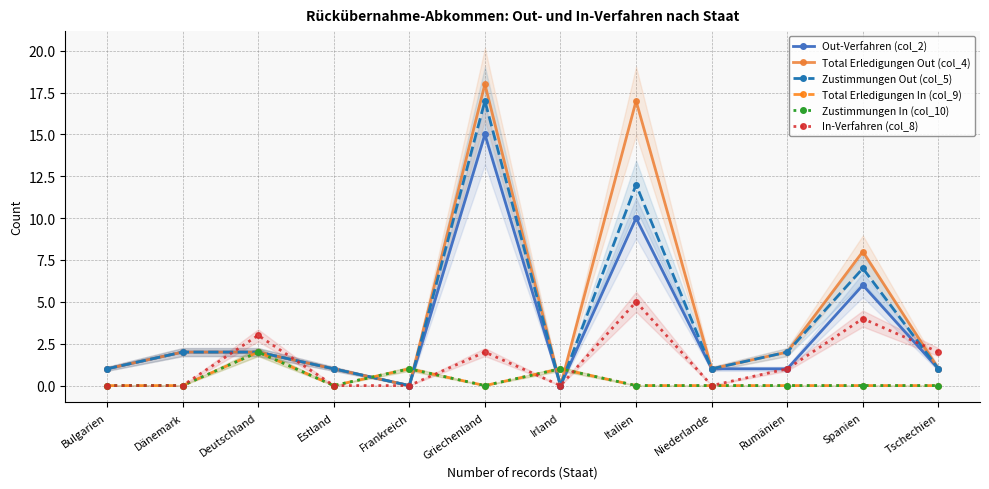

True or false: Out-Verfahren (col_2) and In-Verfahren (col_8) intersect in this chart.

True